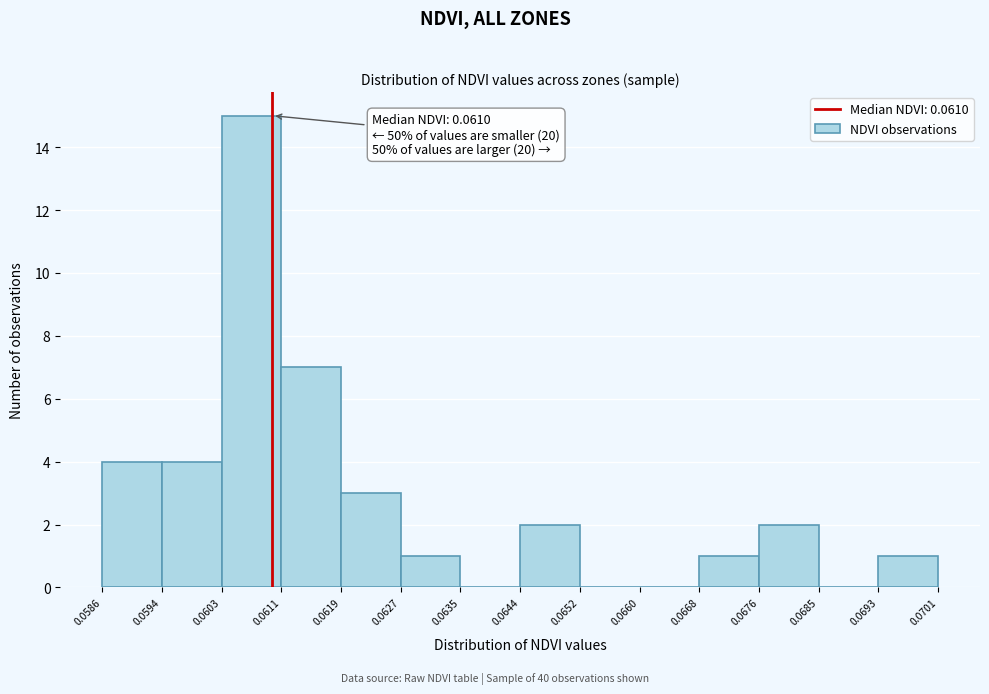

Over which range of the x-axis is the bar tallest?

0.0603 to 0.0611